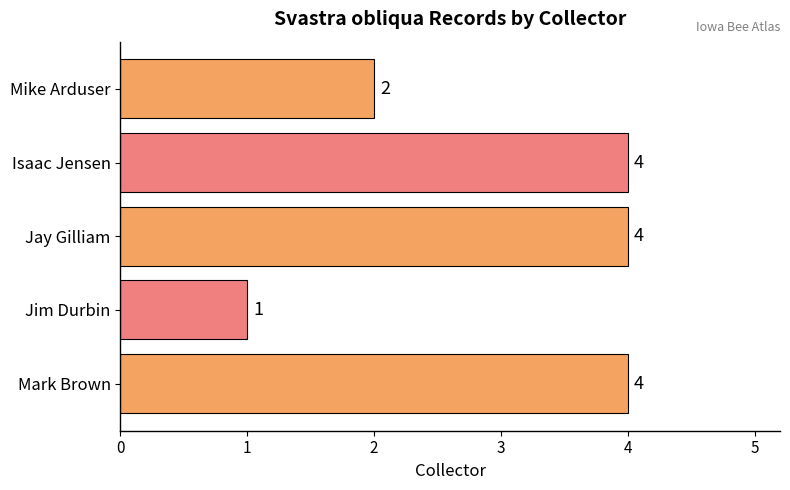

How many data points are less than 4?

2